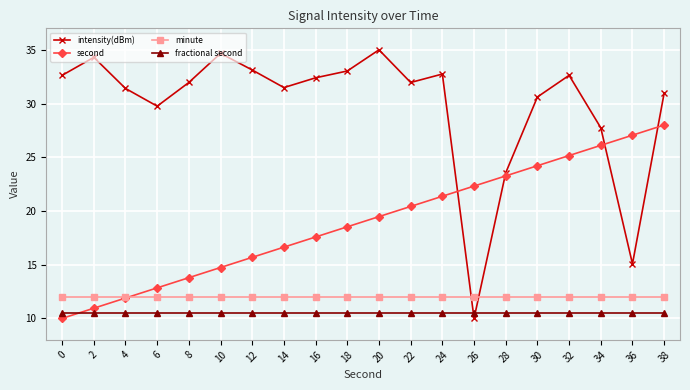

At which category does the chart reach its peak across all series?

20